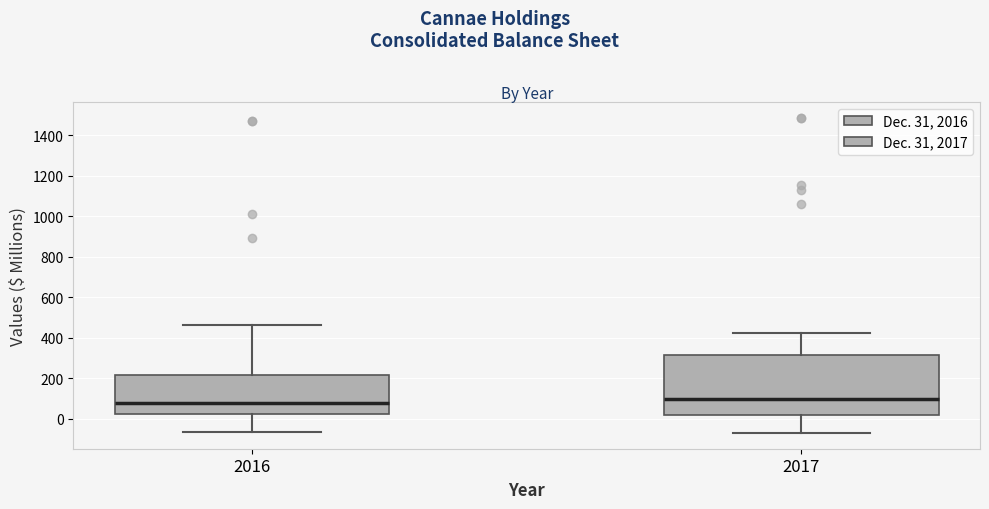

Where does the upper whisker of the box at x = 2016 end on the y-axis? The values are not printed on the chart, so give them approximately, as read against the axis.

460